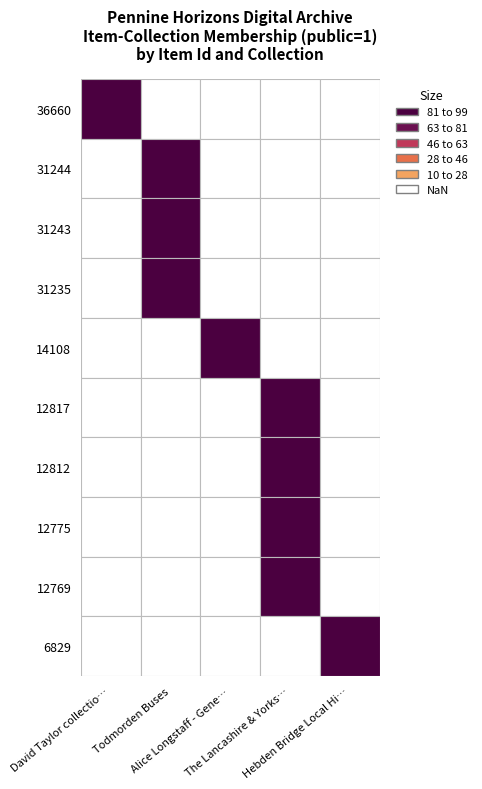

True or false: 12812 has a value of 0 at David Taylor collection.

True